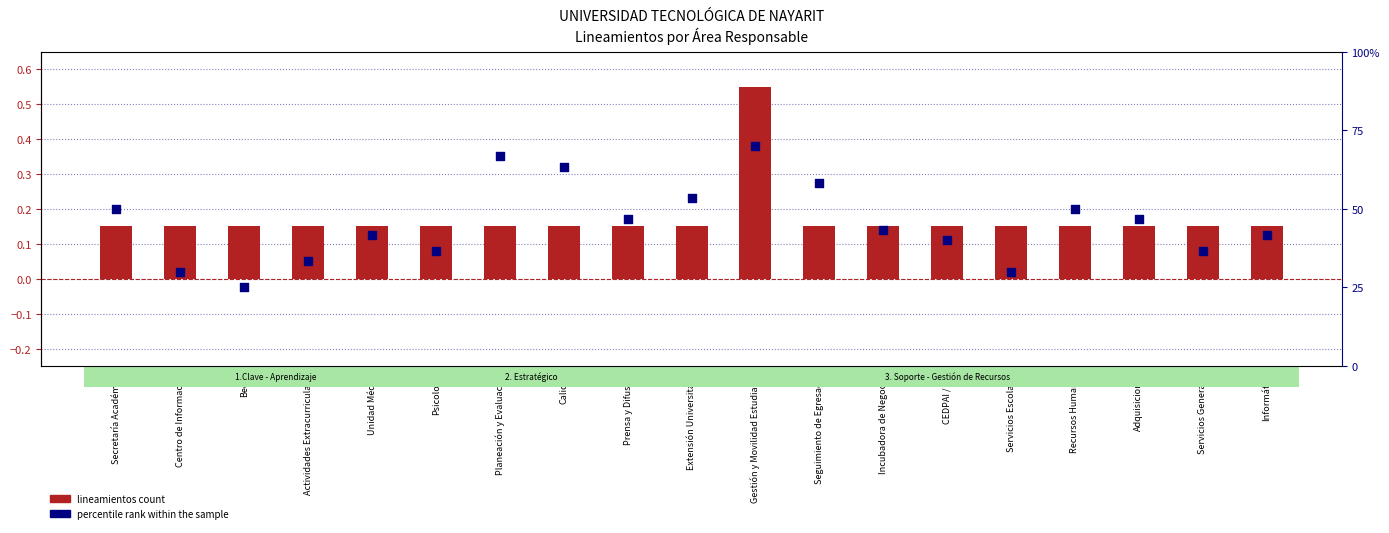

At how many categories does at least one series exceed 0?

19